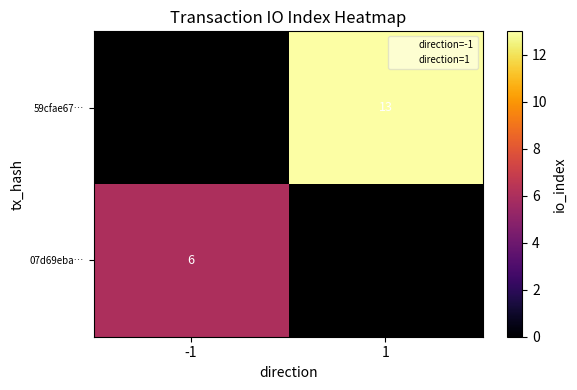

What is the minimum value shown in the chart?

6.0